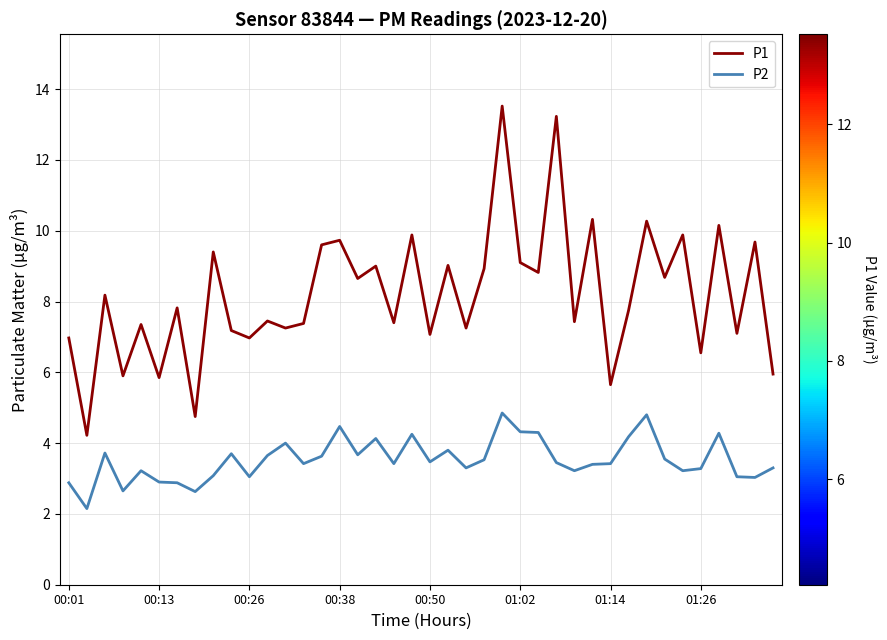

Which series has the largest total across all categories?

P1